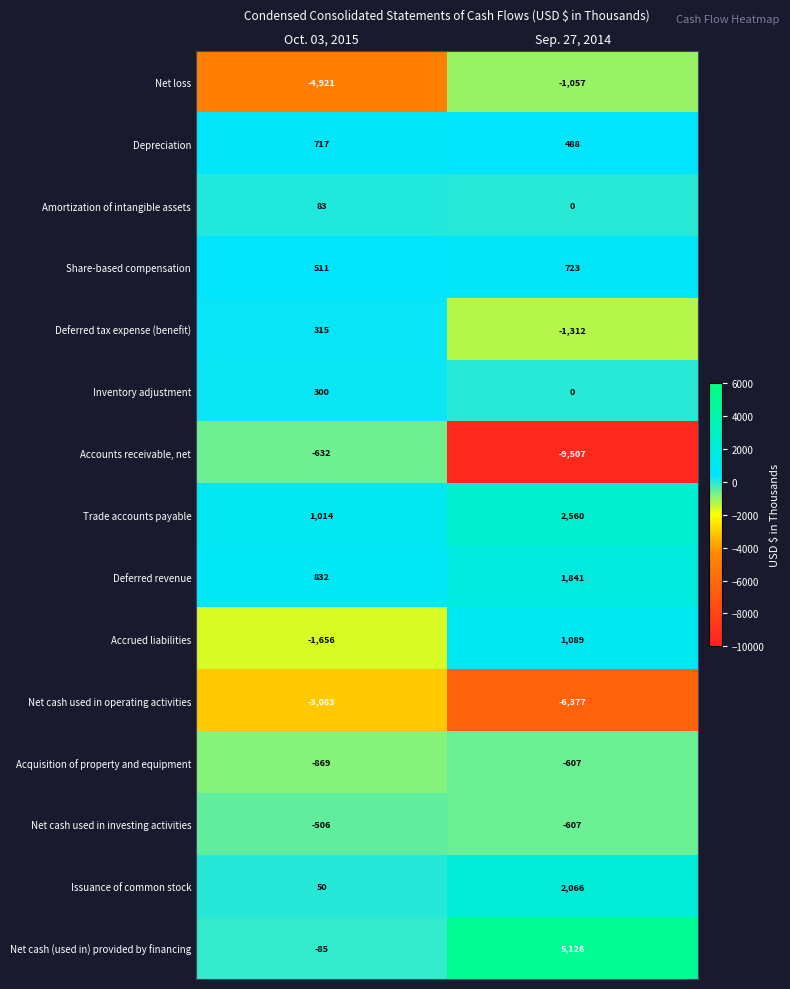

What is the total value across all series at Oct. 03, 2015?

-7930